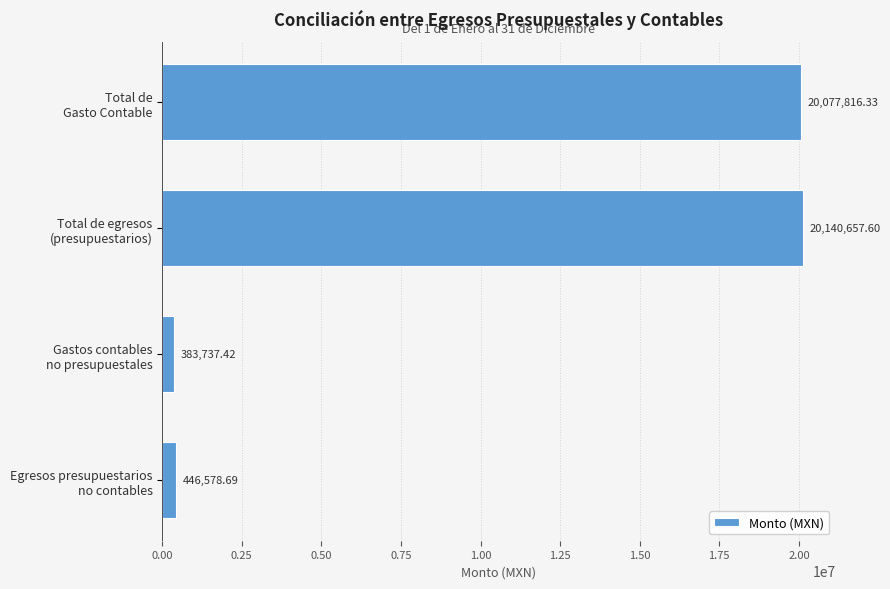

What is the average value?

10262197.5